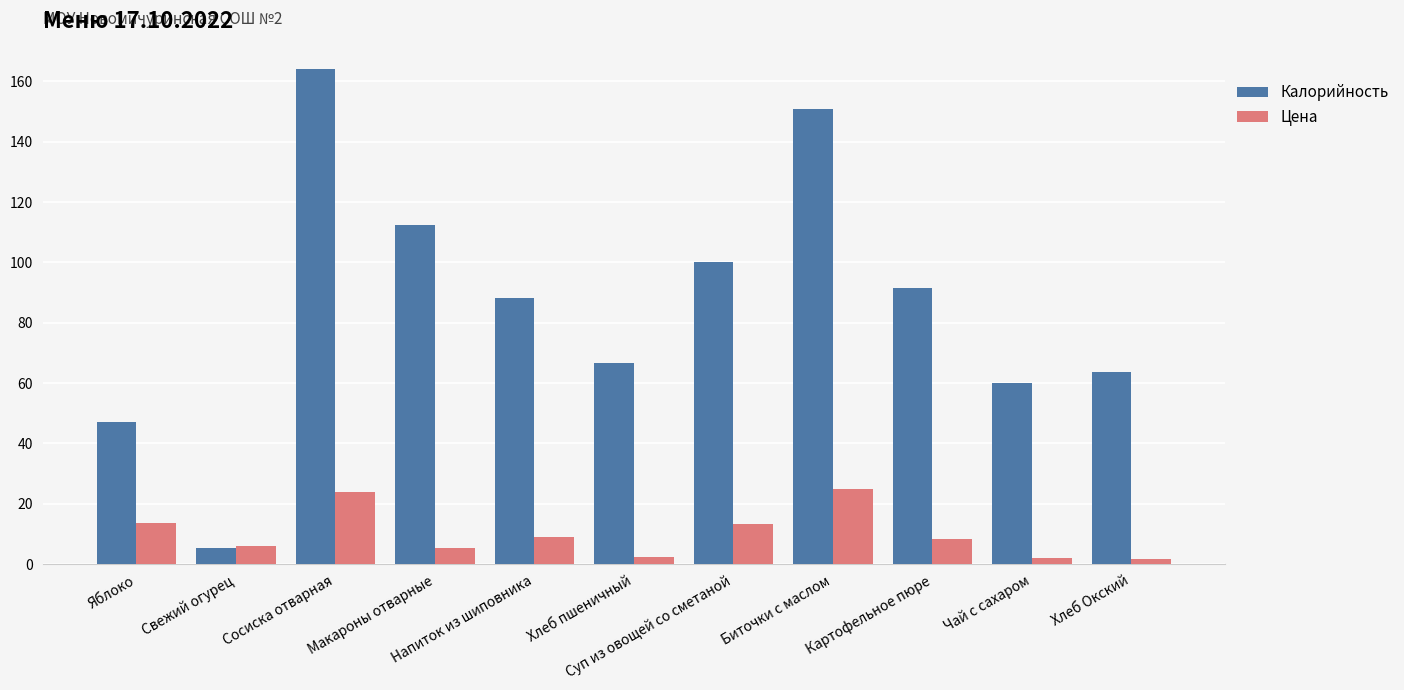

What is the spread (max minus min) of values at Яблоко?

33.5